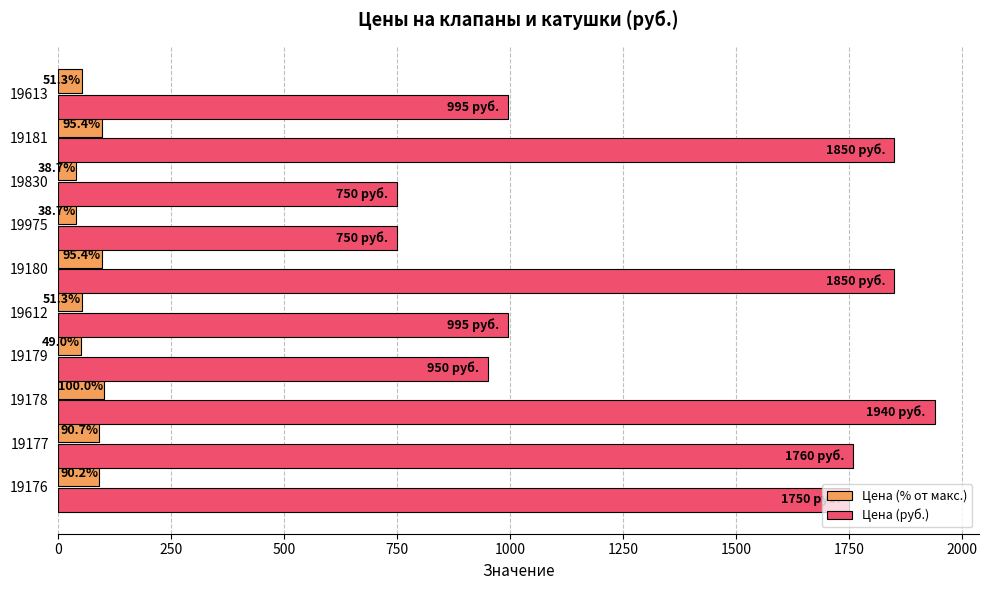

What is the sum of all Цена (руб.) values?

13590.0